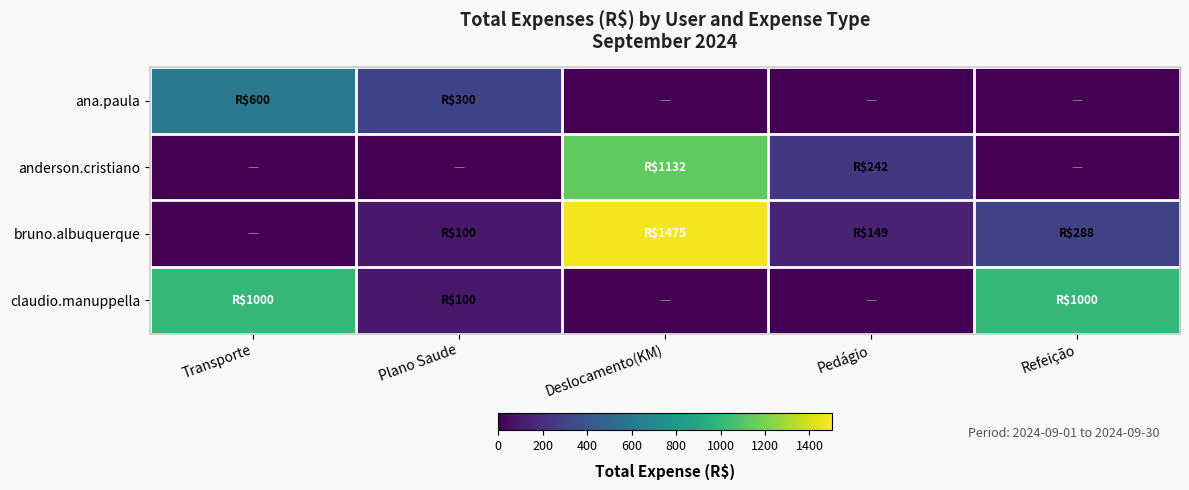

Reading left to right, transcribe all the data shown in this chart.

ana.paula: Transporte=600.0	Plano Saude=300.0	Deslocamento(KM)=0.0	Pedágio=0.0	Refeição=0.0
anderson.cristiano: Transporte=0.0	Plano Saude=0.0	Deslocamento(KM)=1131.6	Pedágio=242.0	Refeição=0.0
bruno.albuquerque: Transporte=0.0	Plano Saude=100.0	Deslocamento(KM)=1475.2	Pedágio=148.8	Refeição=287.6
claudio.manuppella: Transporte=1000.0	Plano Saude=100.0	Deslocamento(KM)=0.0	Pedágio=0.0	Refeição=1000.0